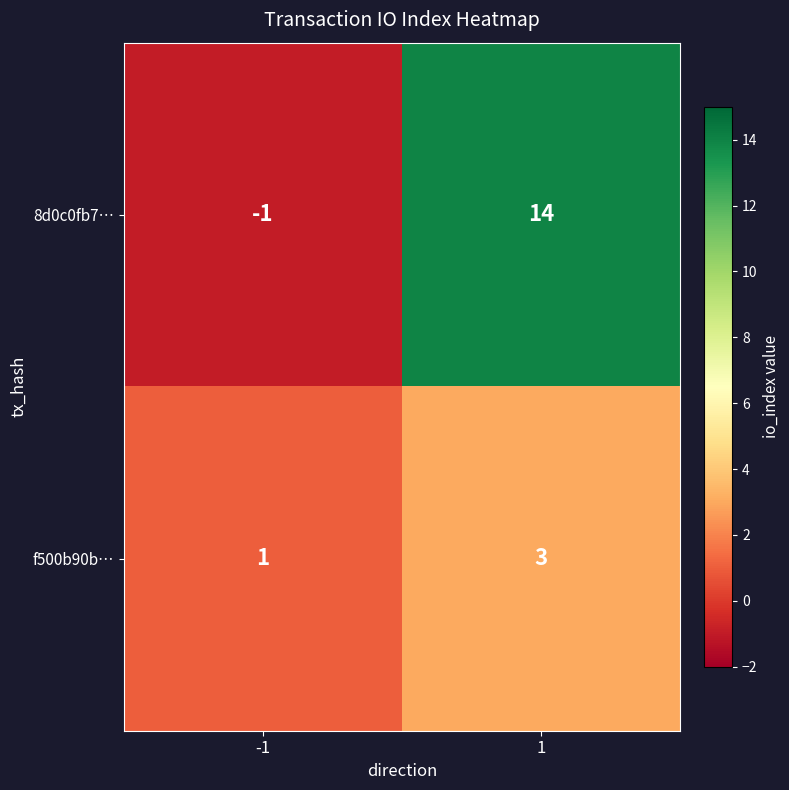

Reading left to right, list all the values displayed in this chart.

8d0c0fb7…: -1=-1	1=14
f500b90b…: -1=1	1=3